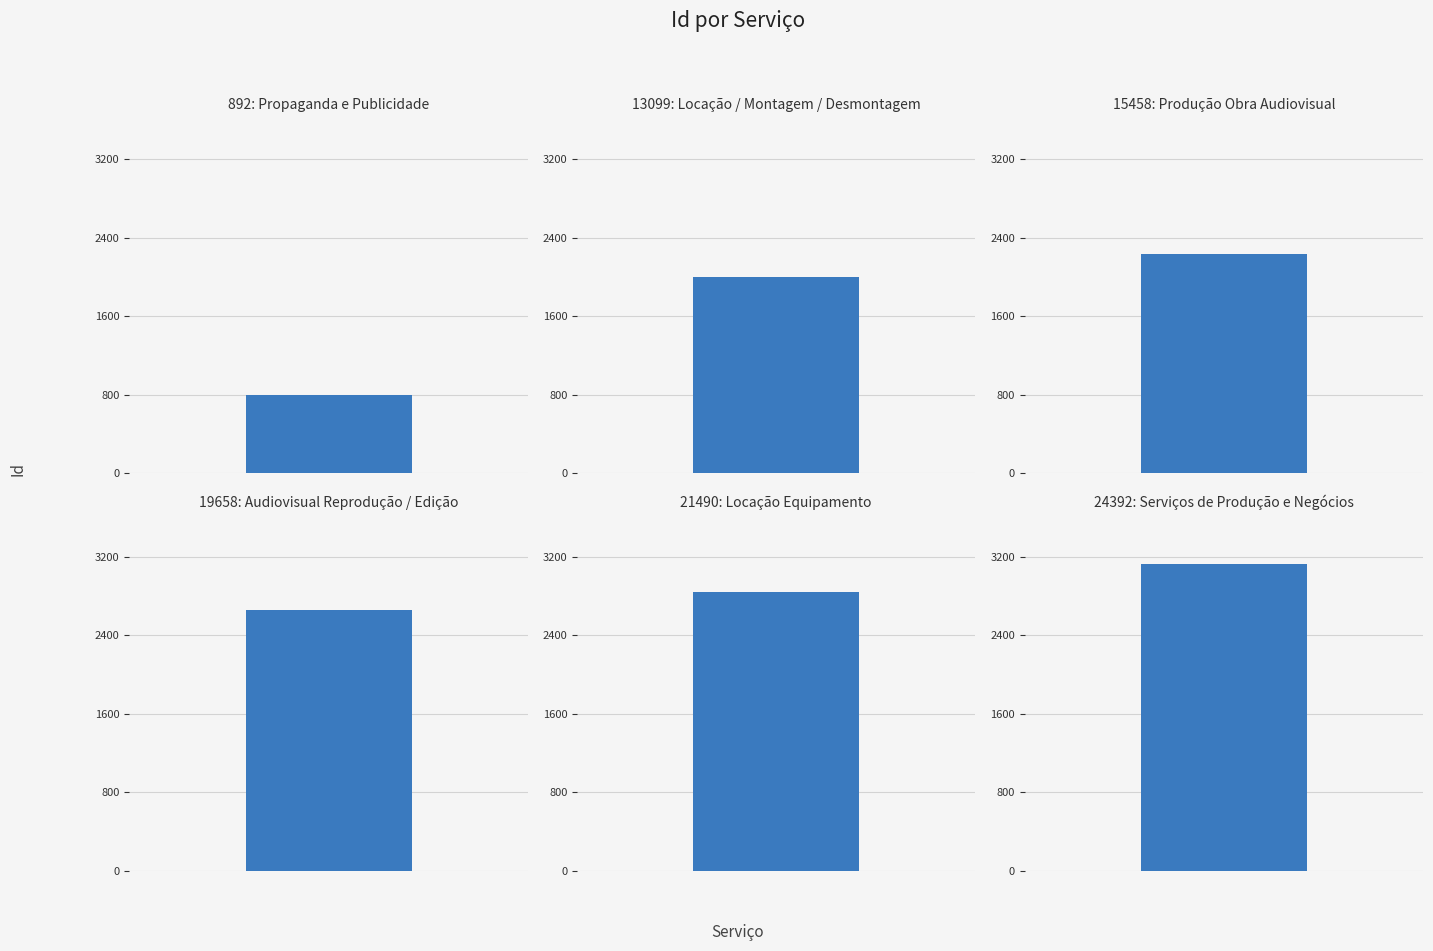

List the labels in order of value, largest first.

24392: Serviços de
Produção e Negócios, 21490: Locação
Equipamento, 19658: Audiovisual
Reprodução / Edição, 15458: Produção
Obra Audiovisual, 13099: Locação /
Montagem /
Desmontagem, 892: Propaganda
e Publicidade